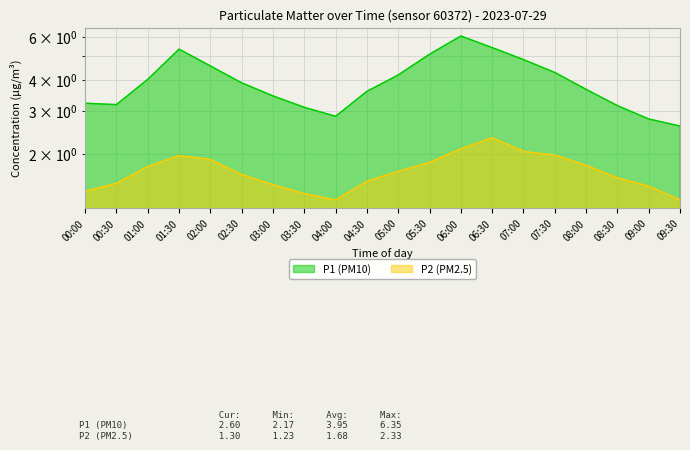

The P1 (PM10) series shows 6.0 at 06:00. True or false?

True